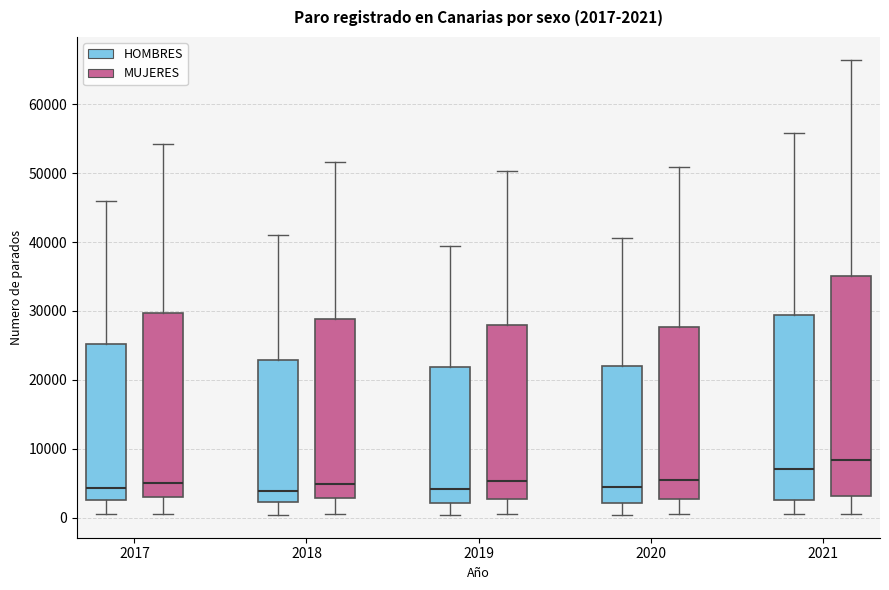

Comparing the boxes themselves (not the whiskers), which one is the tallest?

2021 (MUJERES)